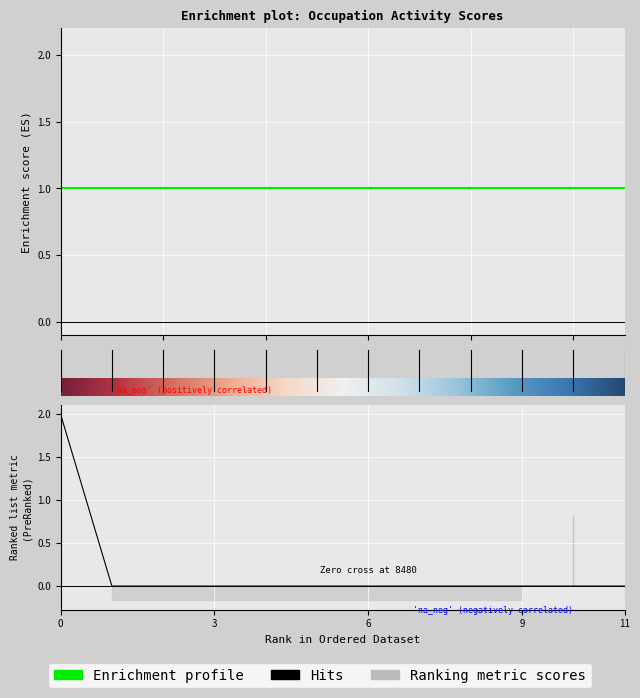

True or false: Shared Activities has a value of 0 at Taxi Drivers.

False